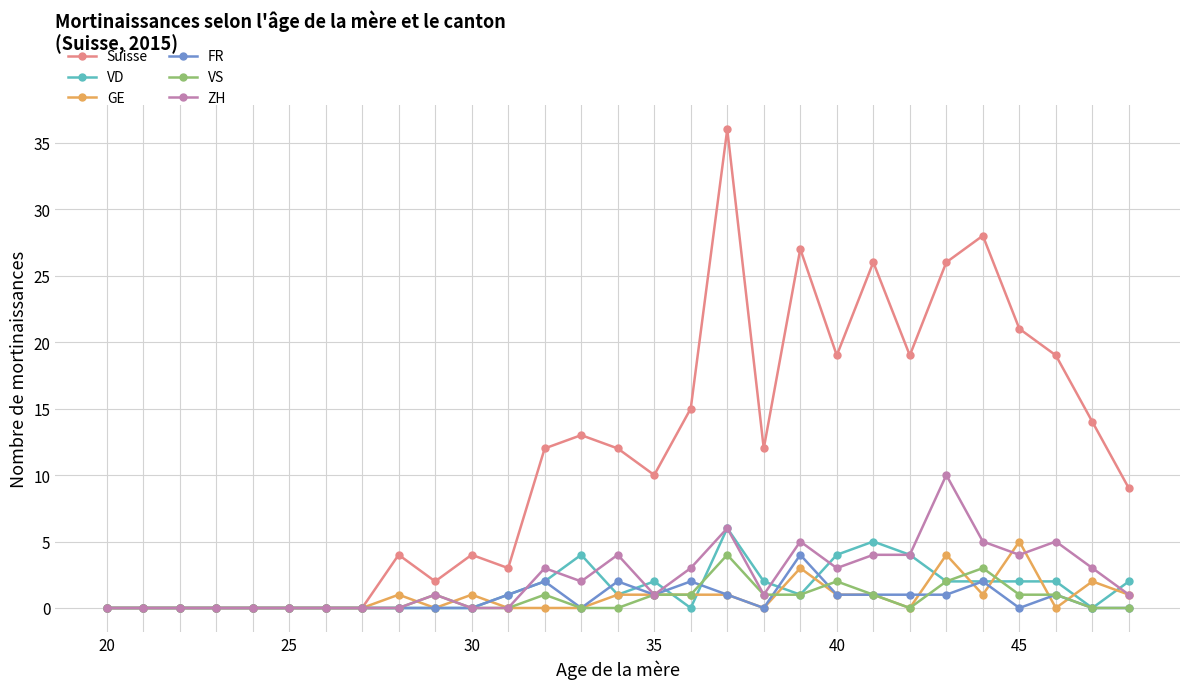

What is the difference between the maximum and second lowest values in the ZH series?

10